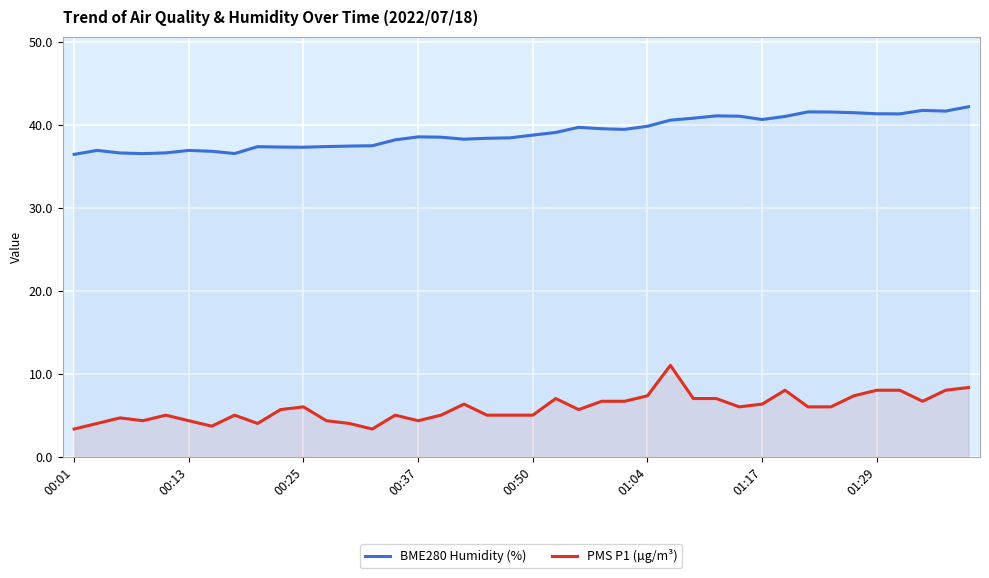

What is the minimum value for BME280 Humidity (%)?

36.4